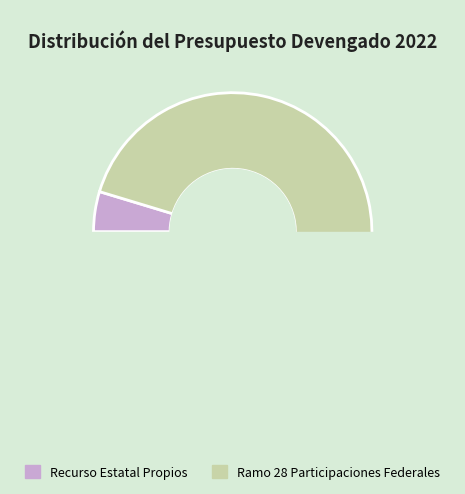

Does Recurso Estatal Propios represent more than half of the total?

No